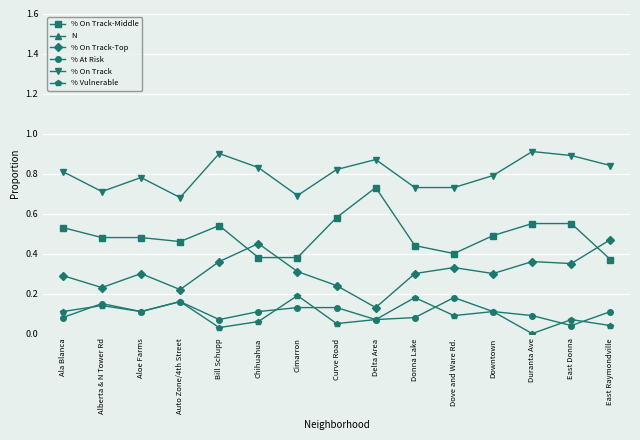

True or false: % On Track has more than 2 interior local peaks.

True